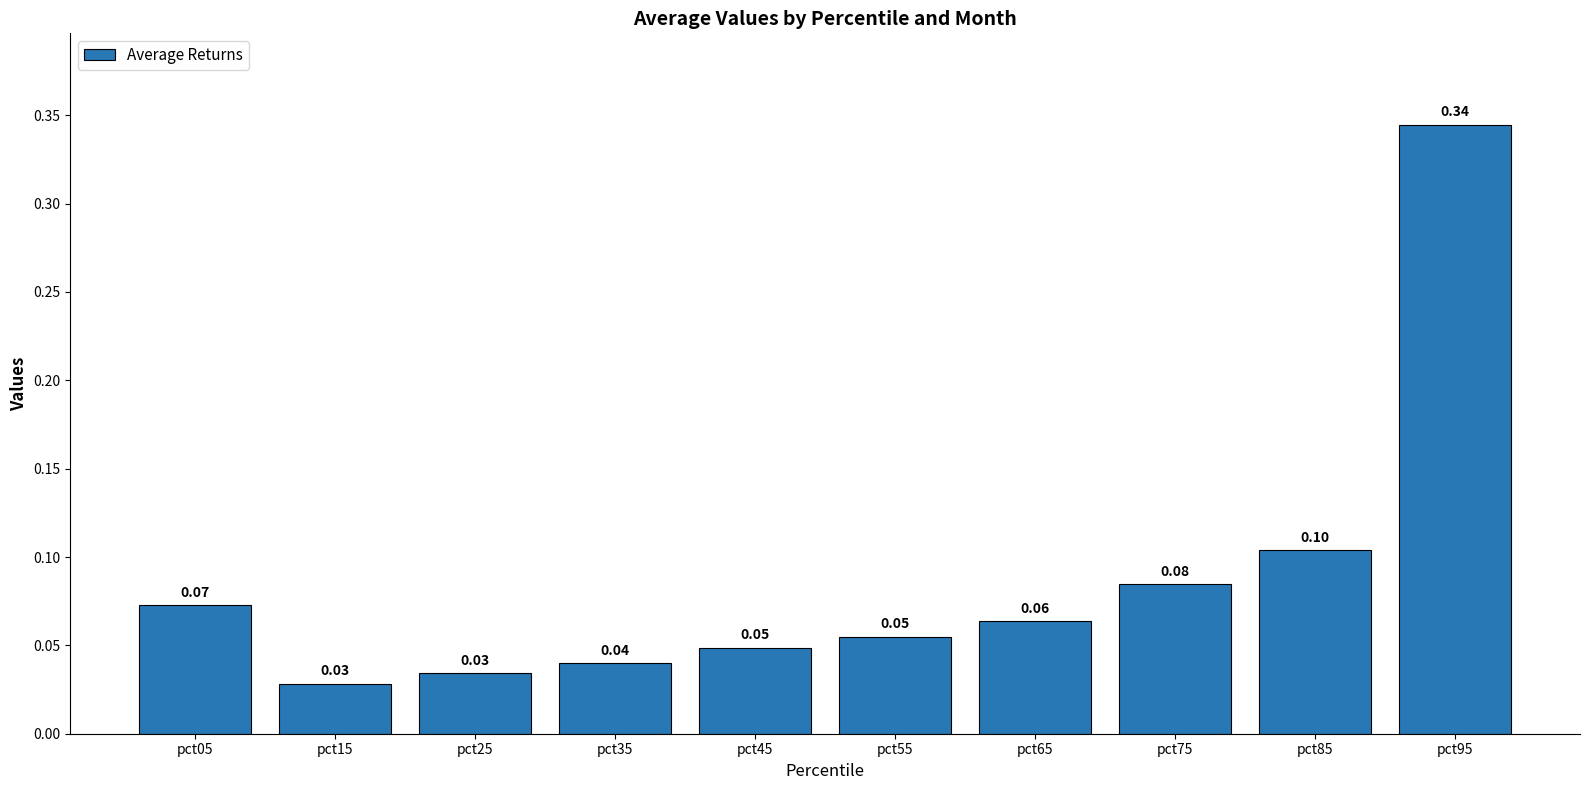

Between pct05 and pct45, which is larger?

pct05